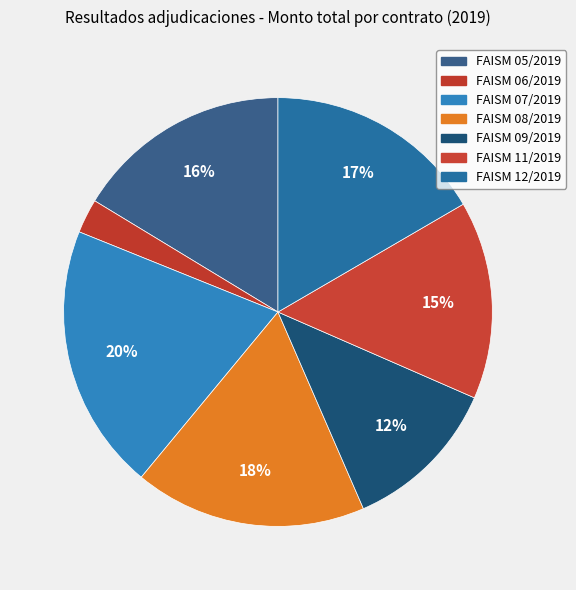

How many slices are in this pie chart?

7